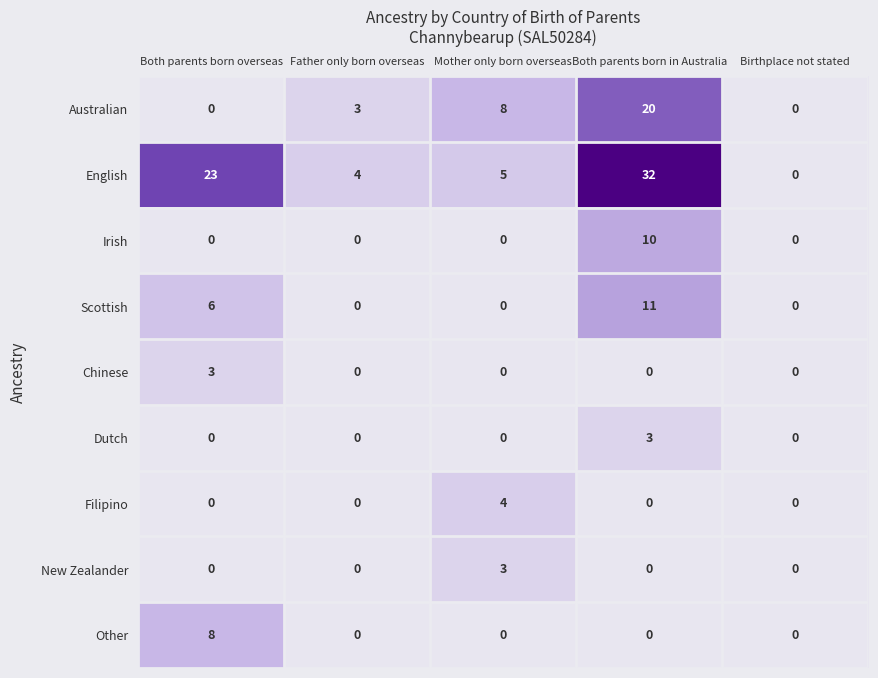

What is the difference between the Australian values at Both parents born overseas and Mother only born overseas?

8